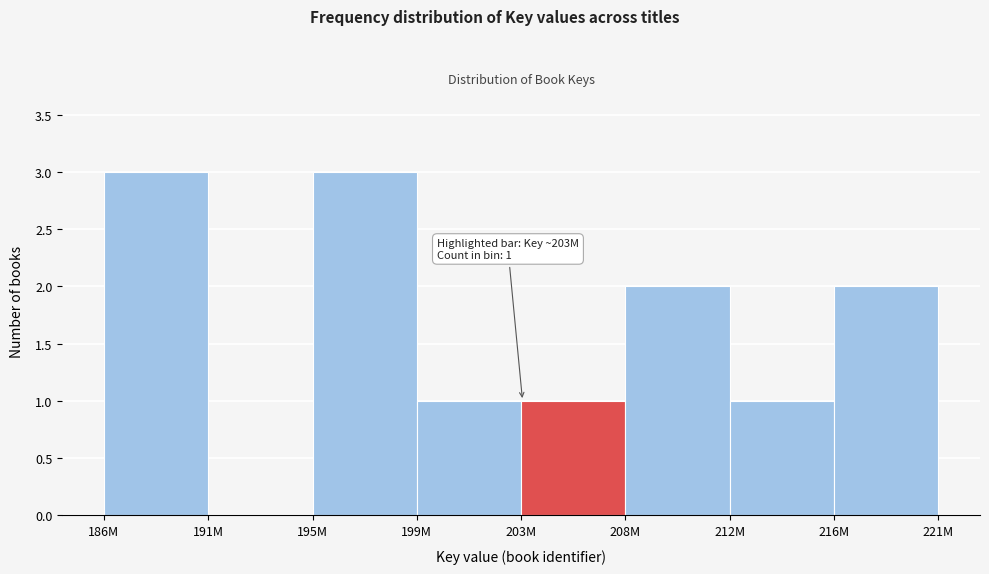

Reading left to right, what are all the values shown in this chart?

186M=3	191M=0	195M=3	199M=1	203M=1	208M=2	212M=1	216M=2